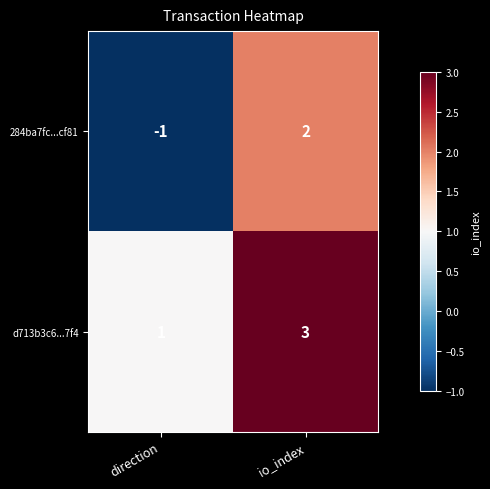

What is the sum of the d713b3c6...7f4 values at io_index and direction?

4